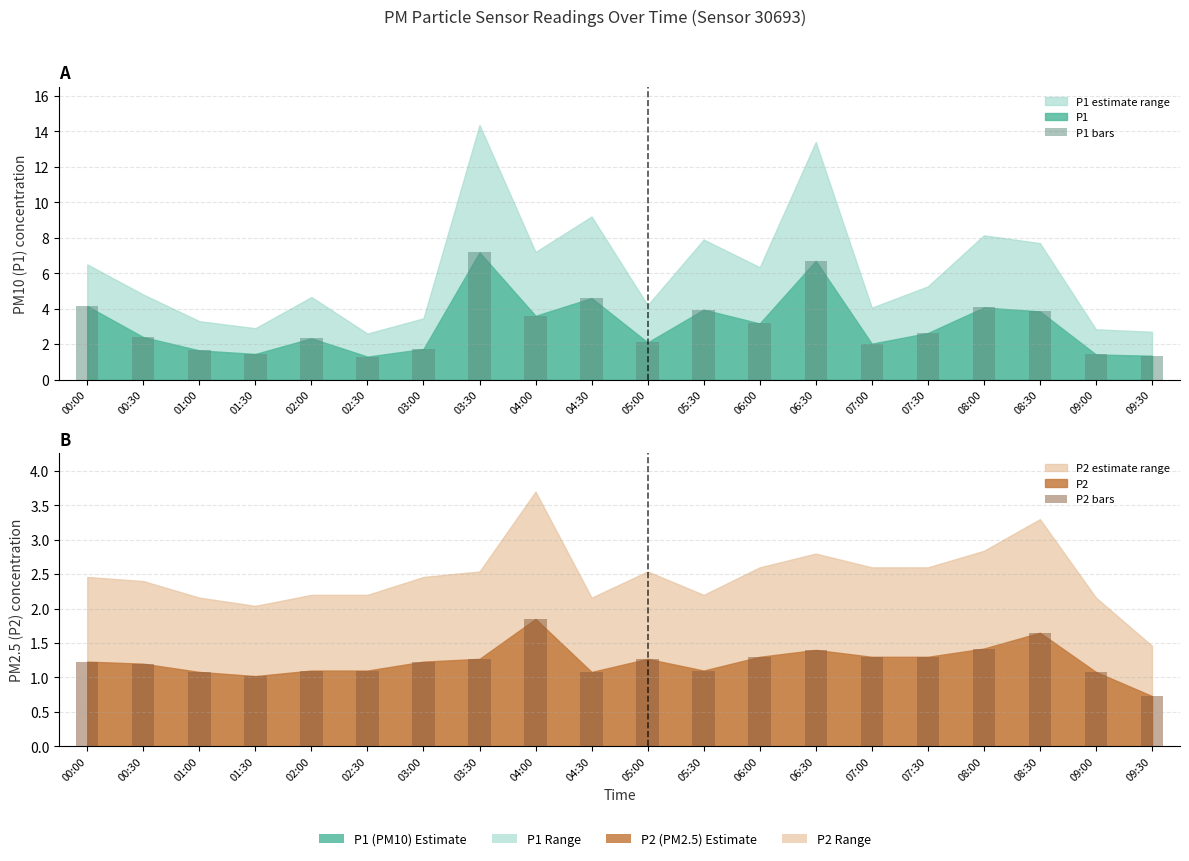

Reading right to left, list all the values displayed in this chart.

P1 bars: 1.4	1.4	3.9	4.1	2.6	2.0	6.7	3.2	4.0	2.1	4.6	3.6	7.2	1.7	1.3	2.3	1.4	1.6	2.4	4.2
P2 bars: 0.7	1.1	1.6	1.4	1.3	1.3	1.4	1.3	1.1	1.3	1.1	1.9	1.3	1.2	1.1	1.1	1.0	1.1	1.2	1.2